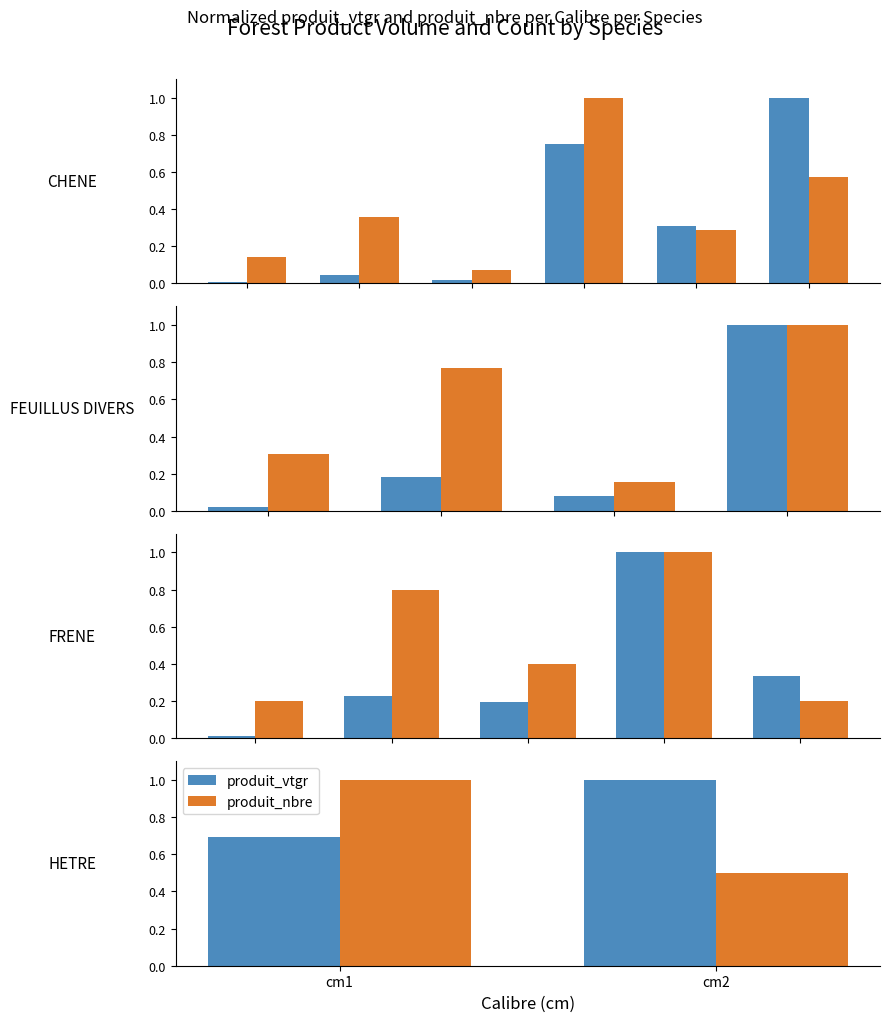

Does the chart contain stacked bars?

No